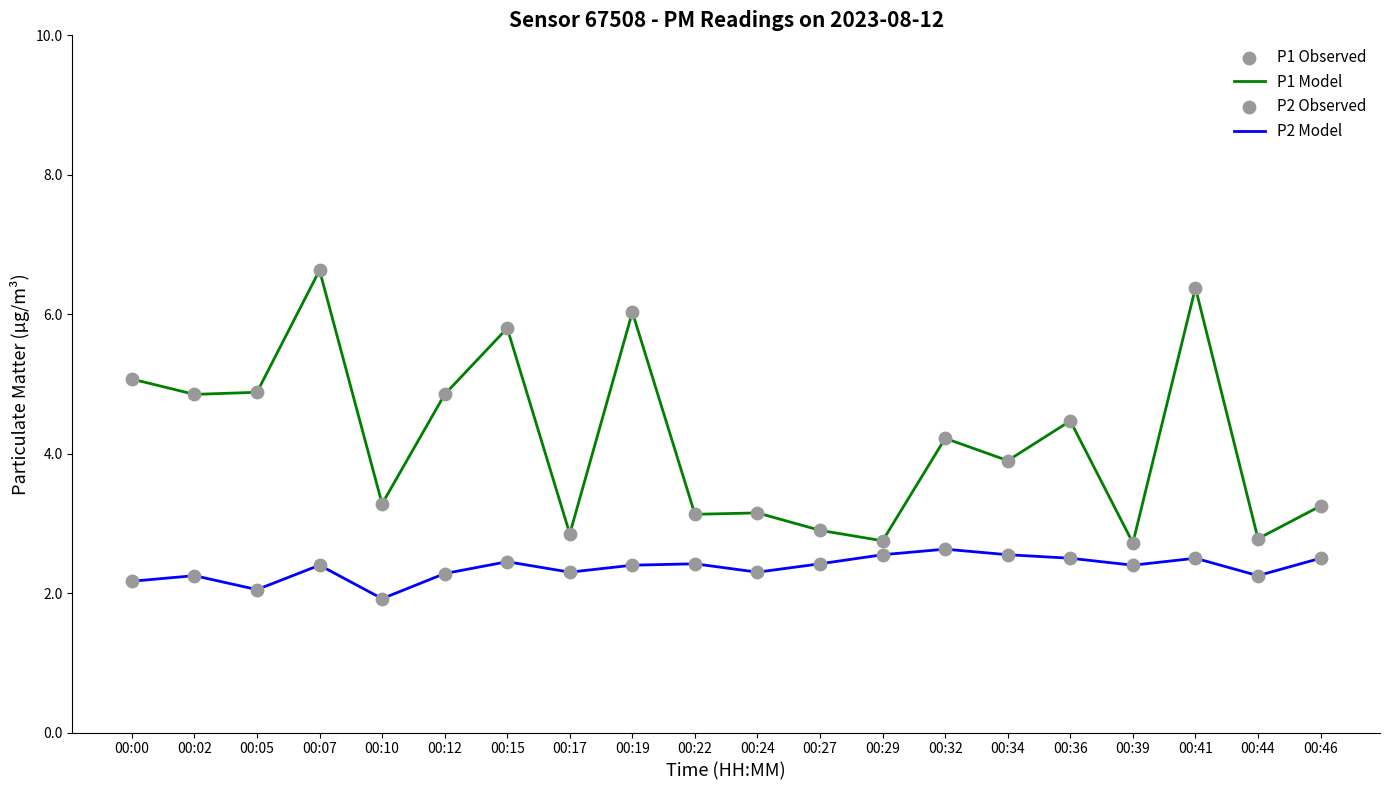

Which series has the largest range (max minus min)?

P1 Model